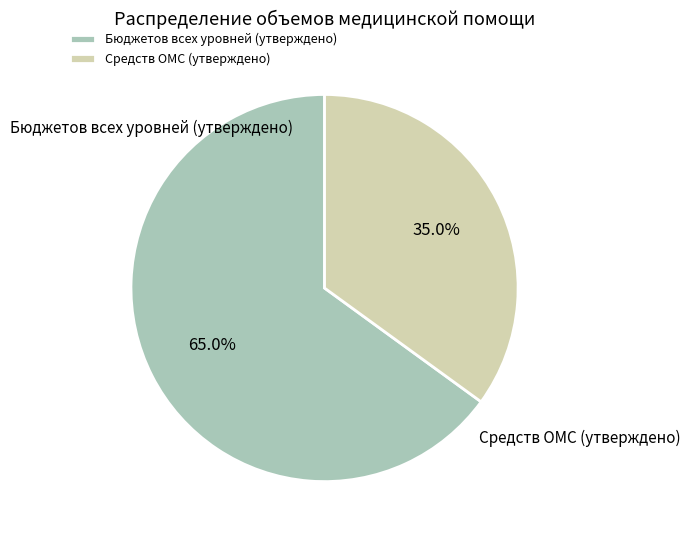

Is it true that Бюджетов всех уровней (утверждено) is 65% of the pie?

True